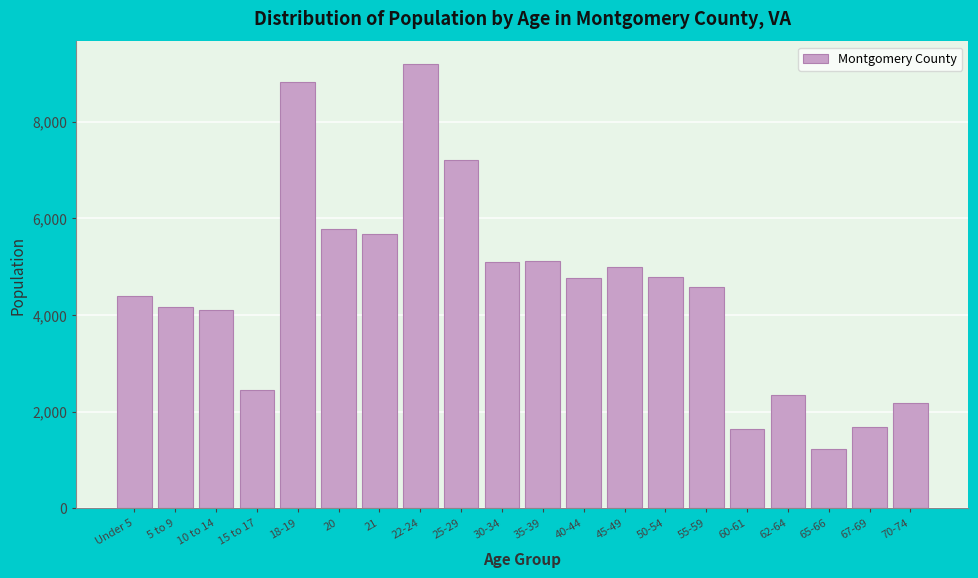

Which has a higher value, 62-64 or 55-59?

55-59